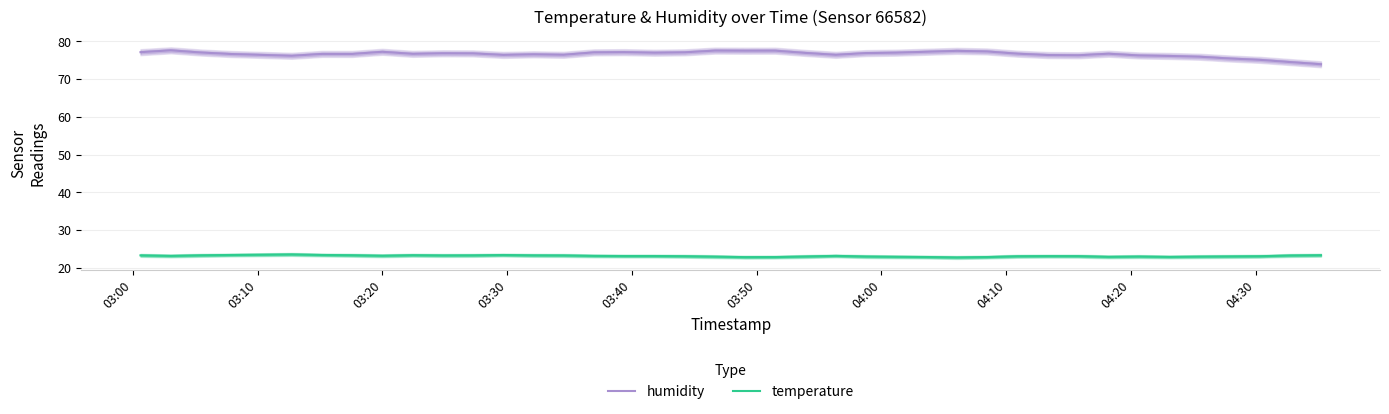

True or false: humidity and temperature intersect in this chart.

False